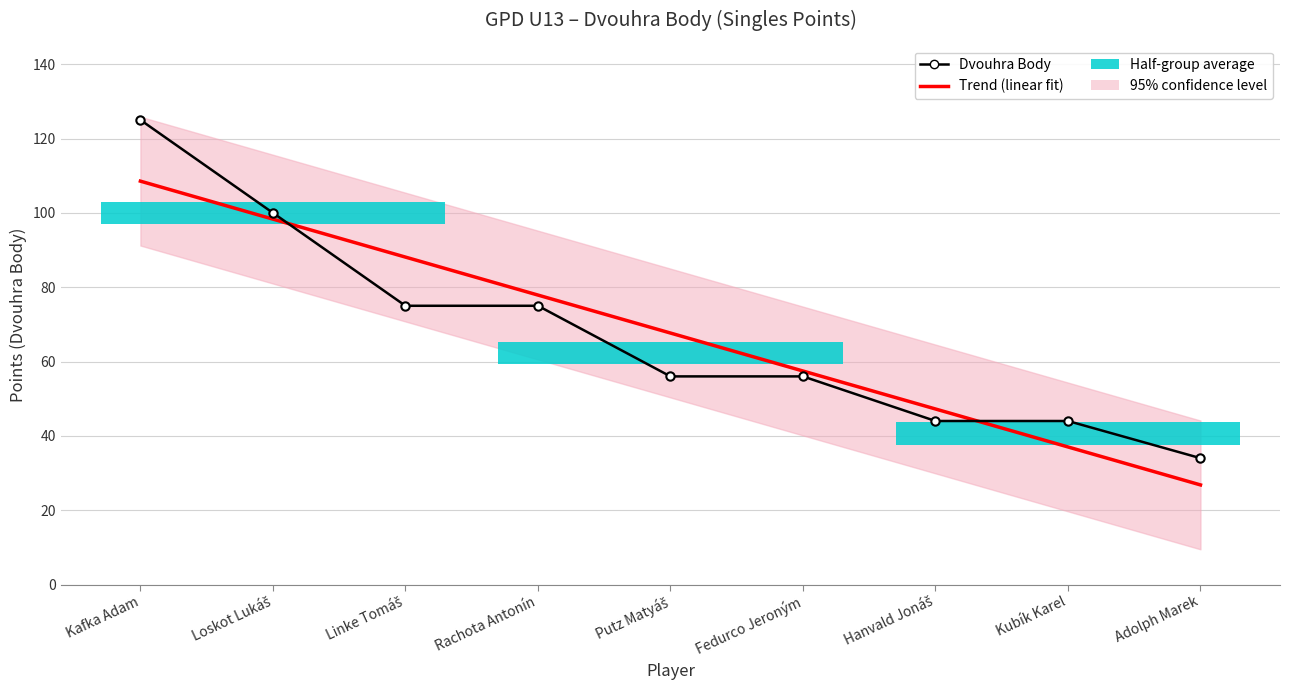

Rank the series by their maximum value, from highest to lowest.

Dvouhra Body, Trend (linear fit)